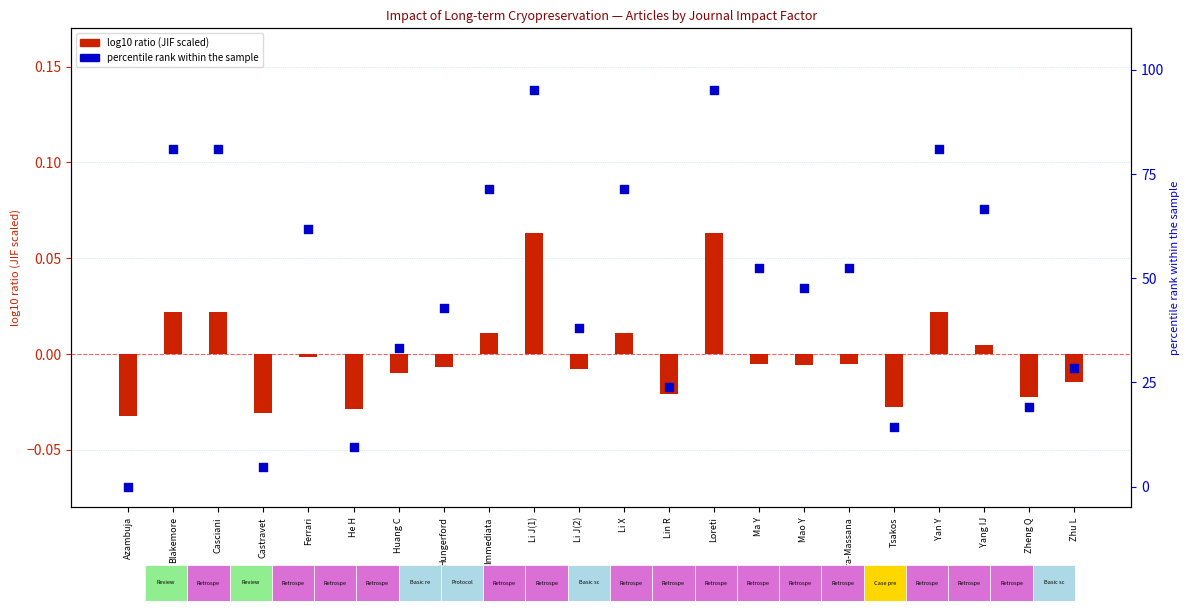

What are all the series names shown in the legend?

log10 ratio (JIF scaled), percentile rank